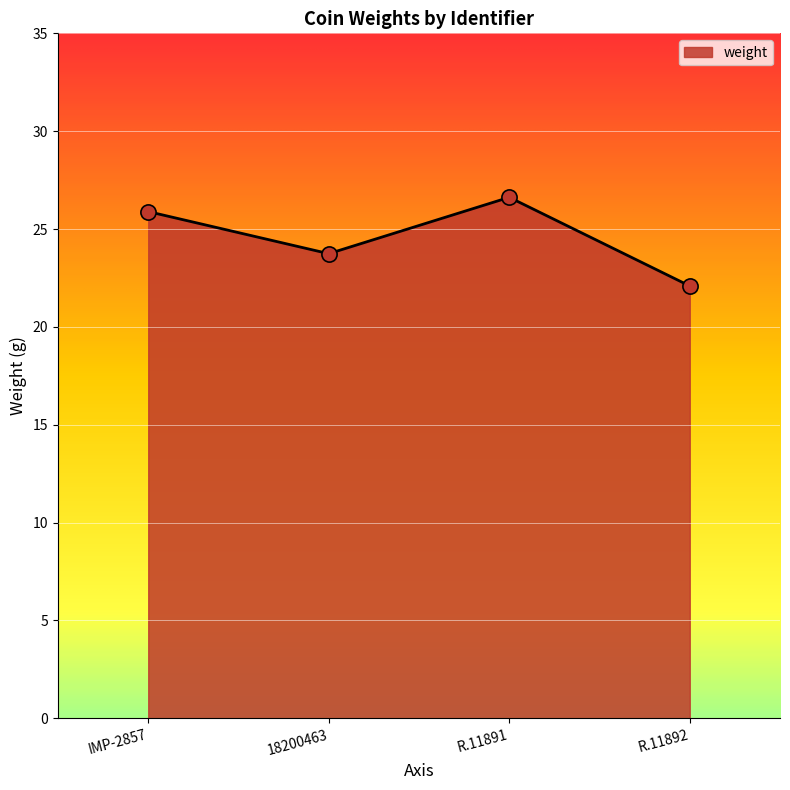

What is the change in value from 18200463 to R.11891?

+2.9